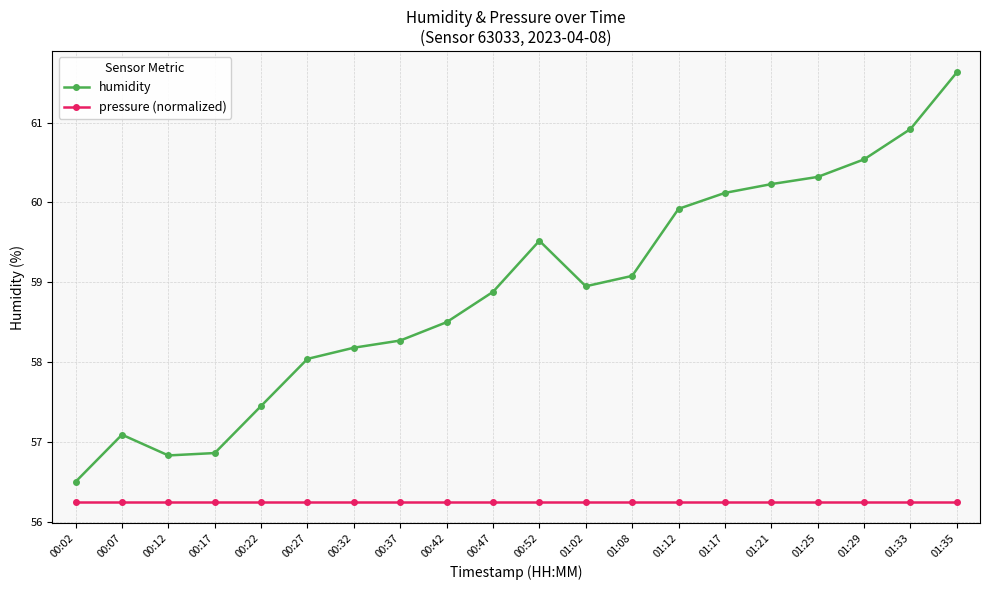

Which series has the largest range (max minus min)?

humidity